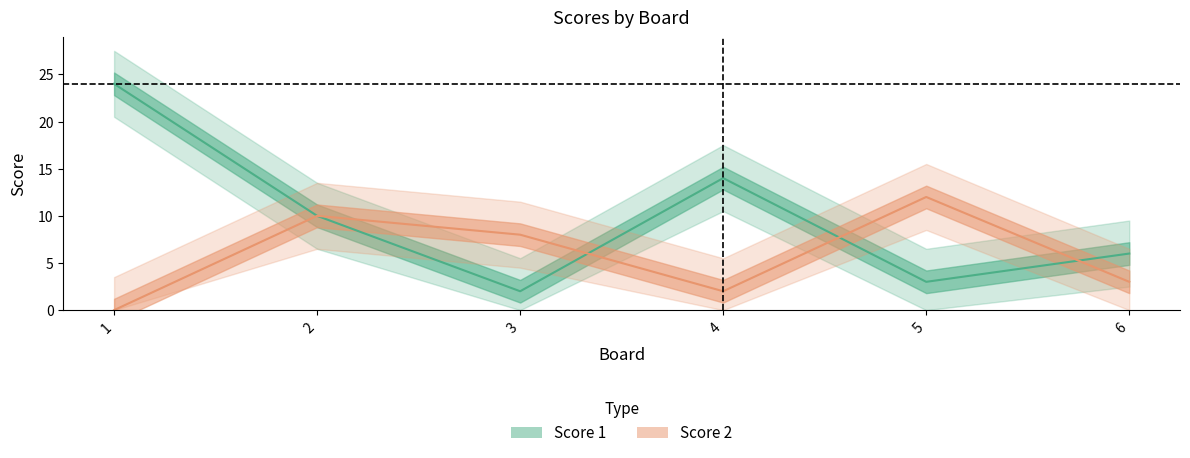

What are all the series names shown in the legend?

Score 1, Score 2